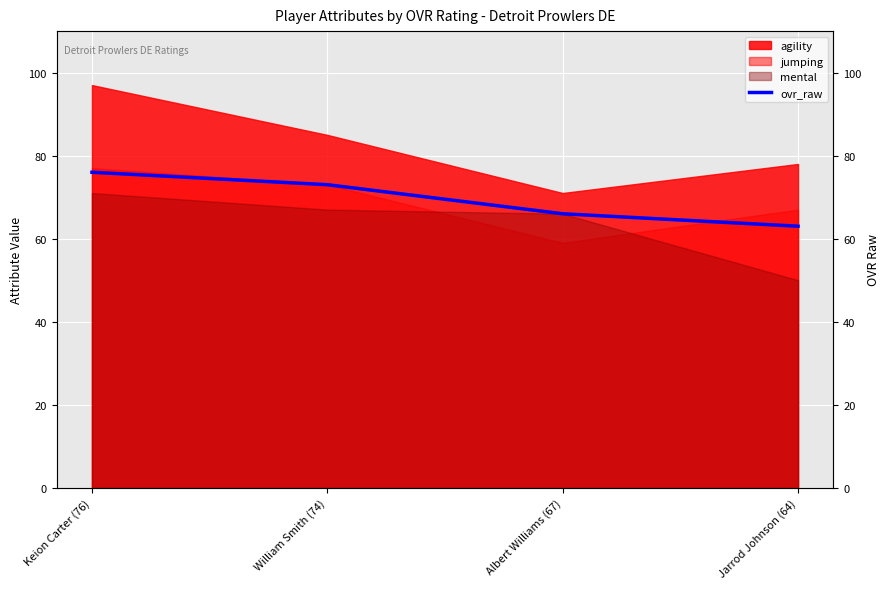

Where is the data nearest to the value 69?

Albert Williams (67)